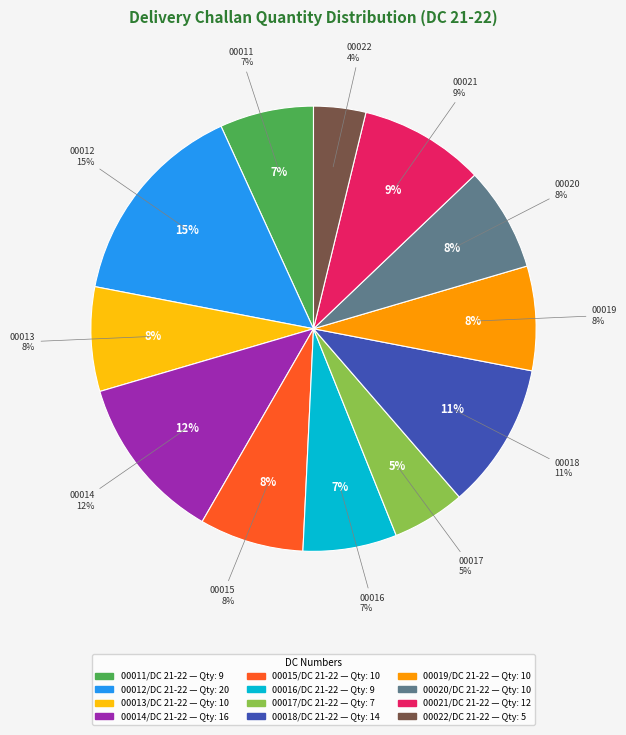

To the nearest percent, what percentage of the pie is 00022/DC 21-22?

4%